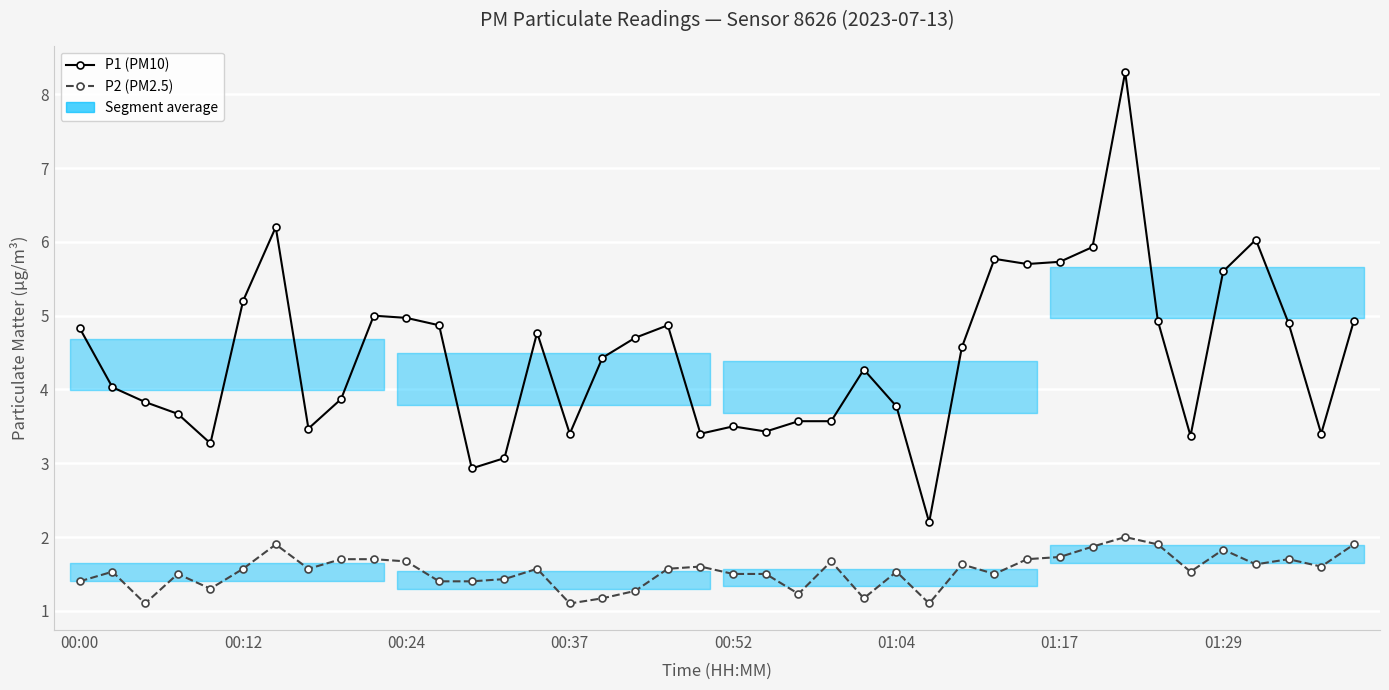

What position from the left is 31?

32